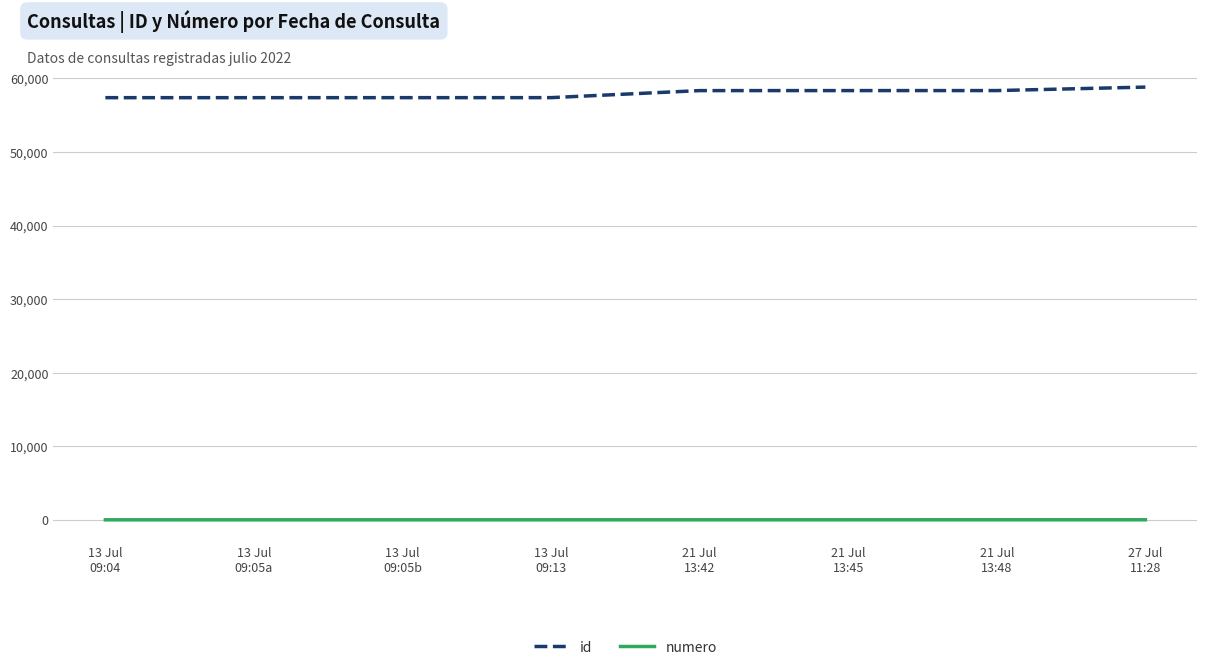

True or false: numero and id intersect in this chart.

False